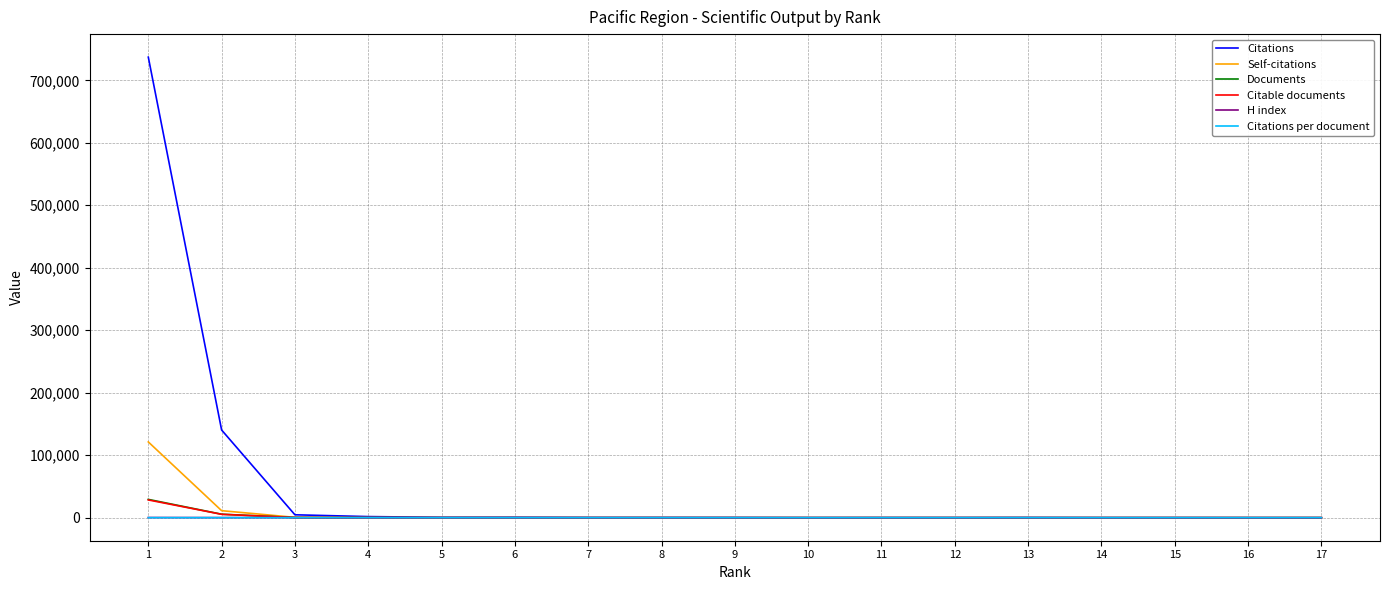

Which series has the largest range (max minus min)?

Citations